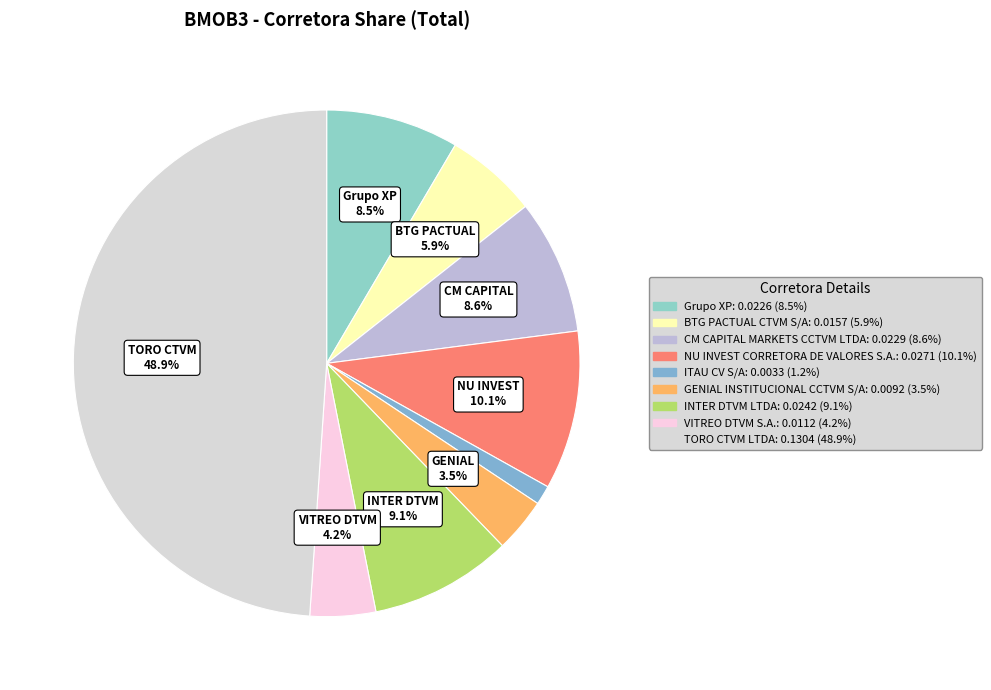

To the nearest percent, what percentage of the pie is INTER DTVM LTDA?

9%